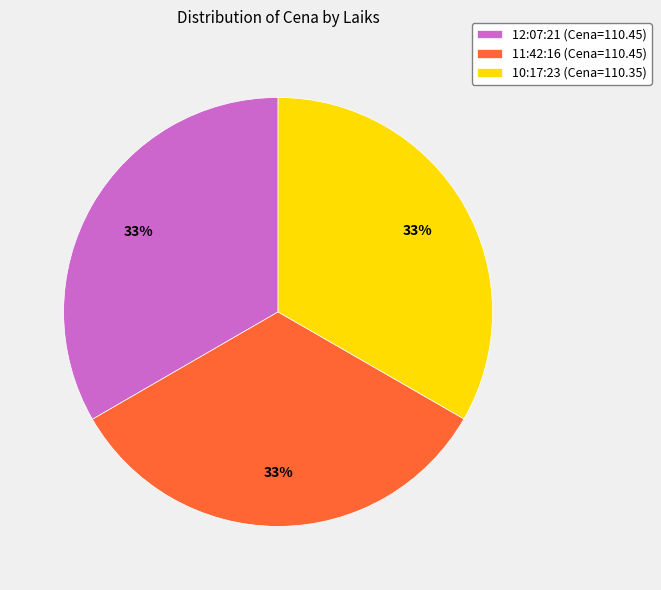

To the nearest percent, what is the average slice percentage?

33%